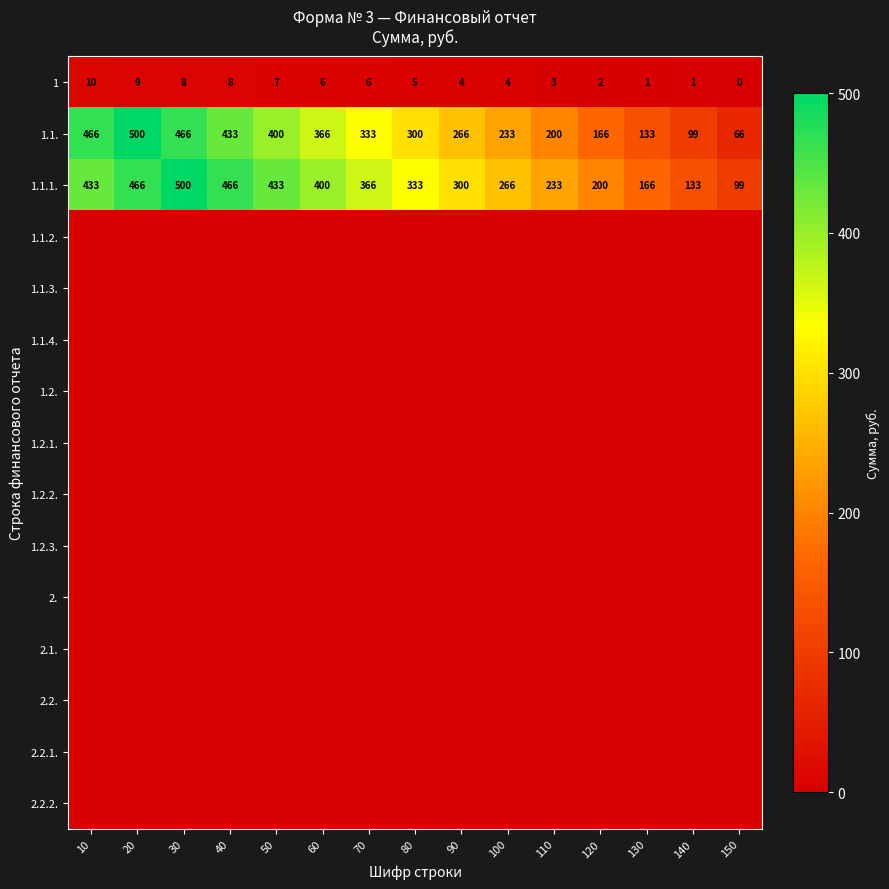

What is the lowest value of the 1.1.1. series?

99